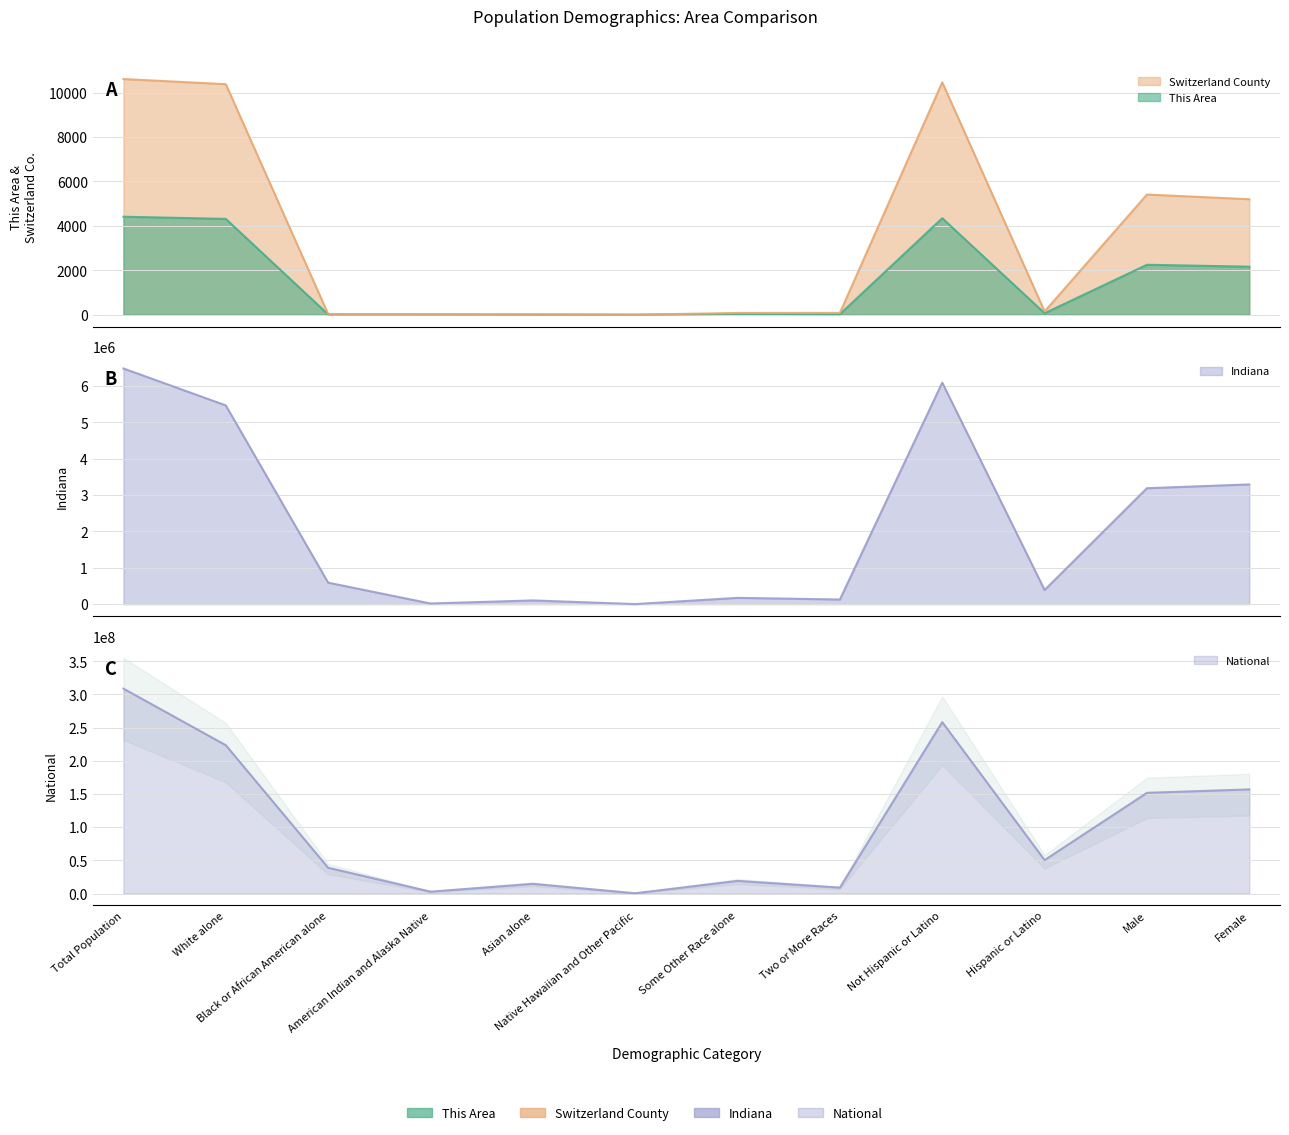

What is the total value across all series at Total Population?

315244367